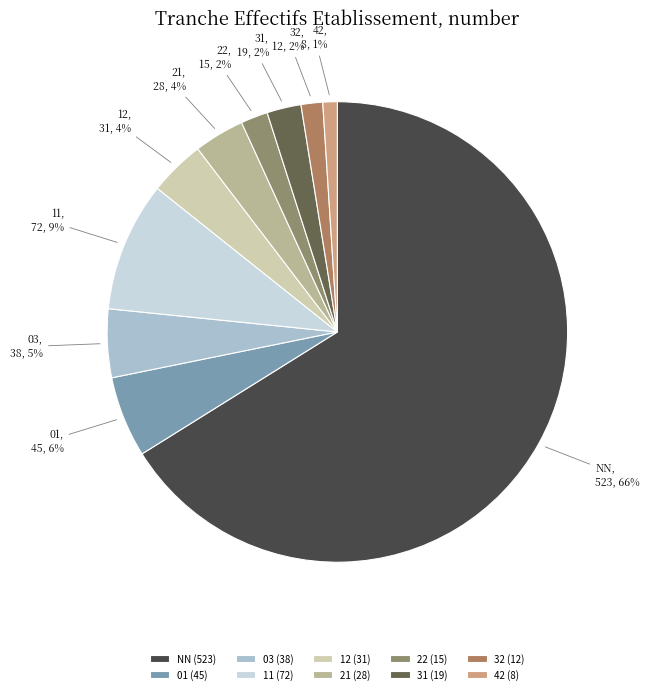

True or false: 31 accounts for 2% of the total.

True